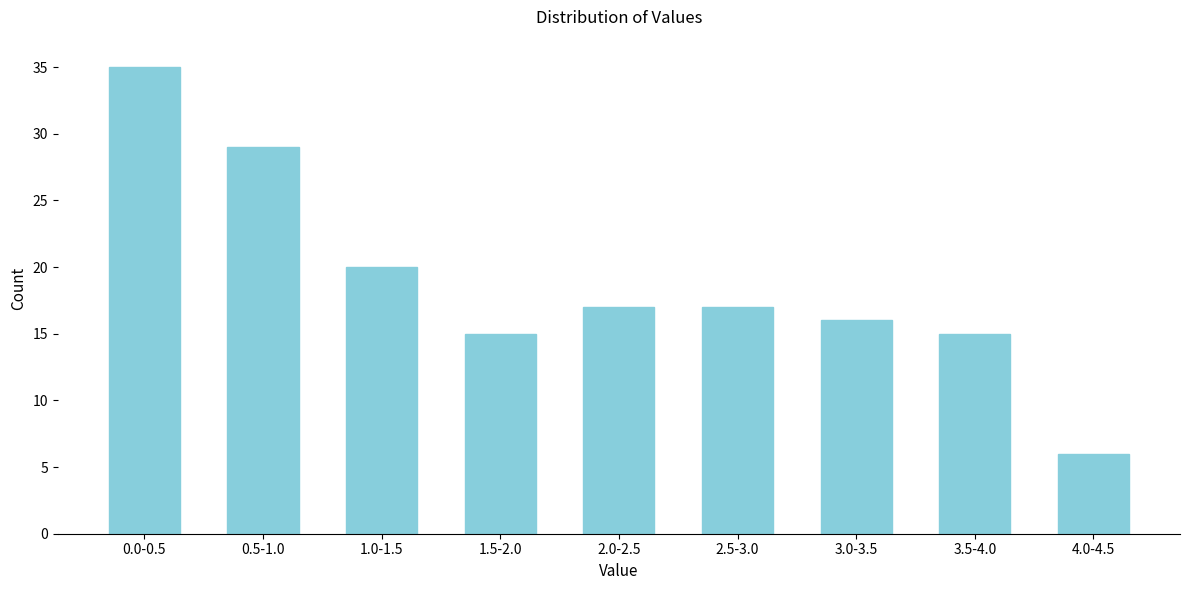

Reading right to left, what are all the values shown in this chart?

4.0-4.5=6	3.5-4.0=15	3.0-3.5=16	2.5-3.0=17	2.0-2.5=17	1.5-2.0=15	1.0-1.5=20	0.5-1.0=29	0.0-0.5=35